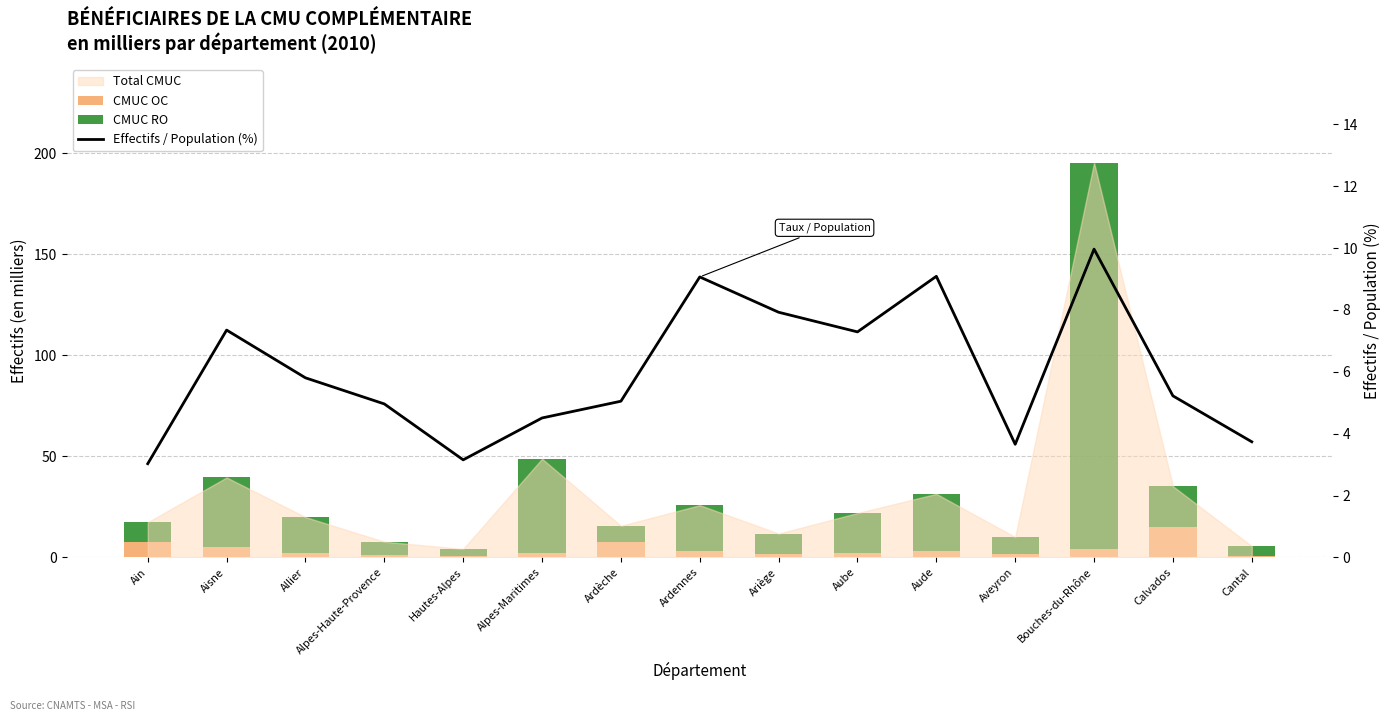

What is the greatest value displayed?

191.1